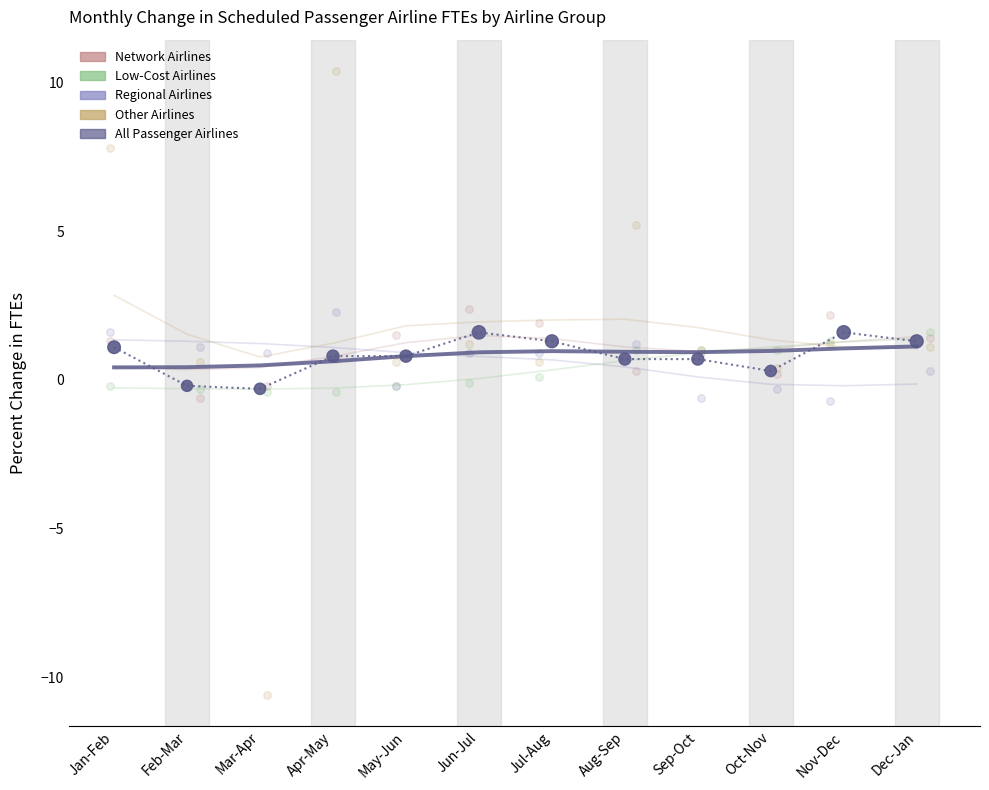

What are all the series names shown in the legend?

Network Airlines, Low-Cost Airlines, Regional Airlines, Other Airlines, All Passenger Airlines